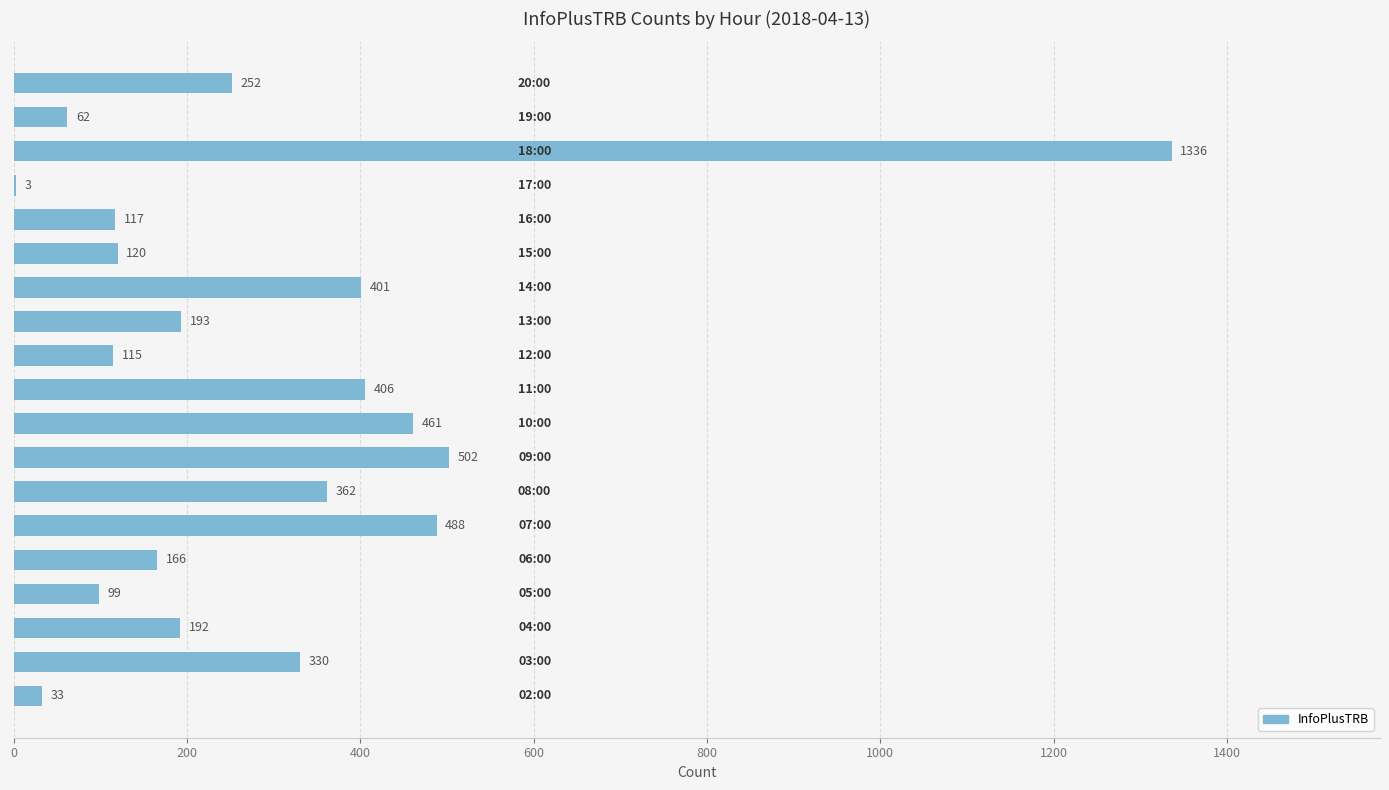

What is the greatest value displayed?

1336